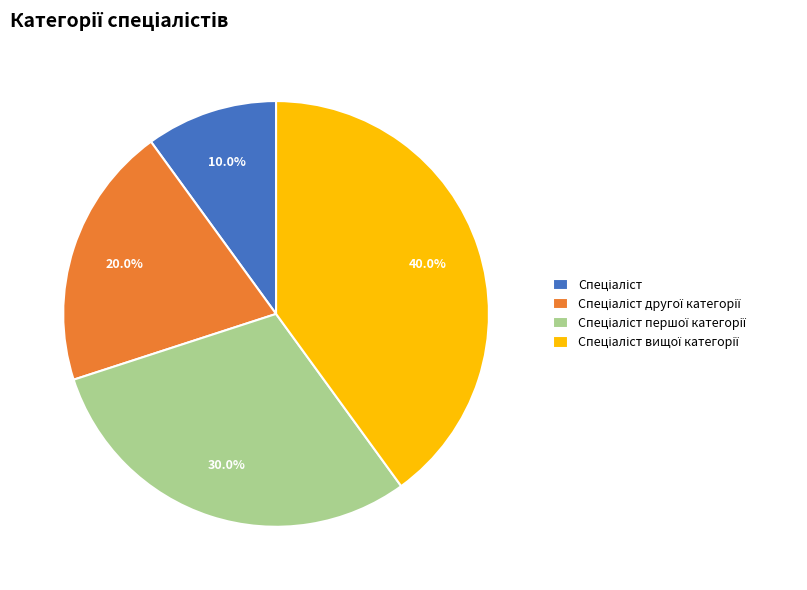

Is there a majority slice in this chart?

No